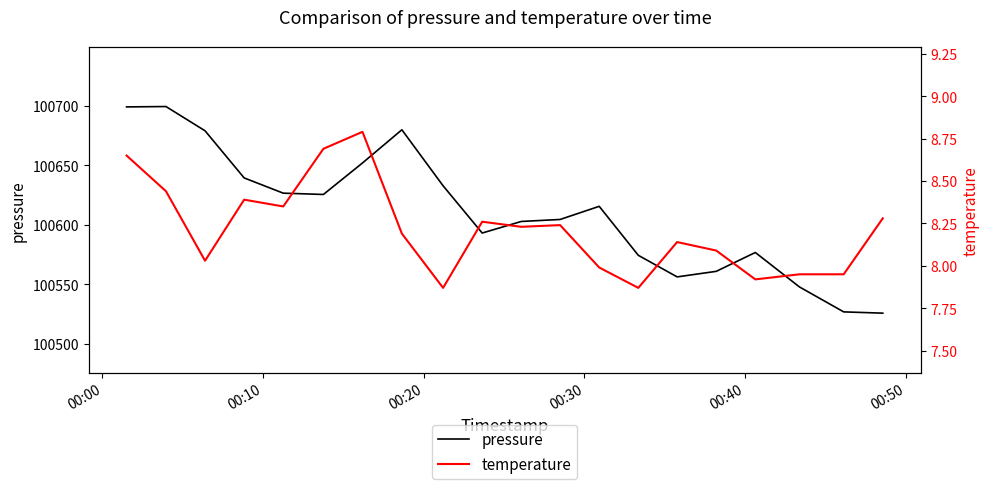

Does the chart have visible grid lines?

No